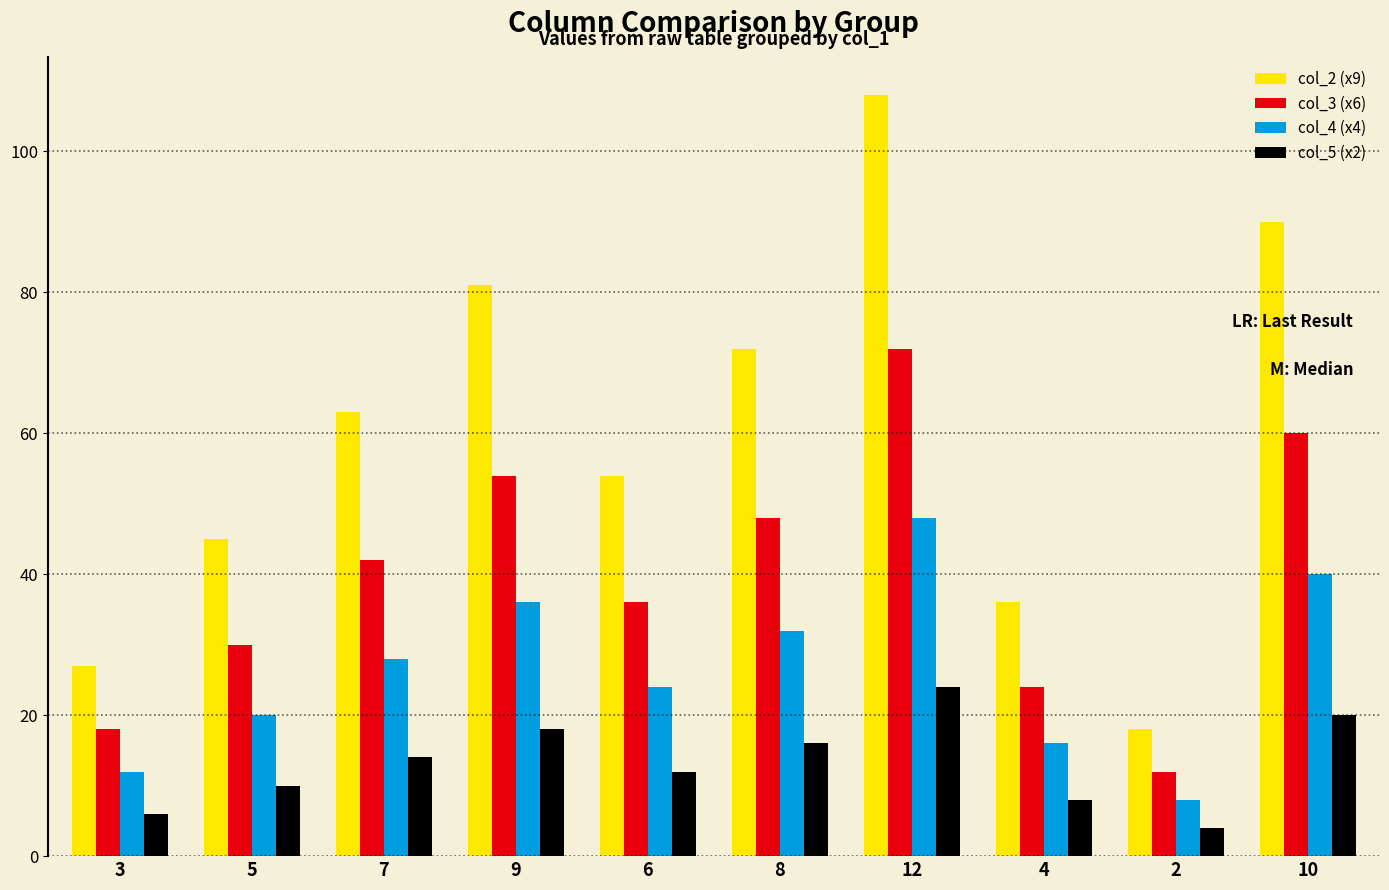

The col_4 (x4) series shows 64 at 12. True or false?

False